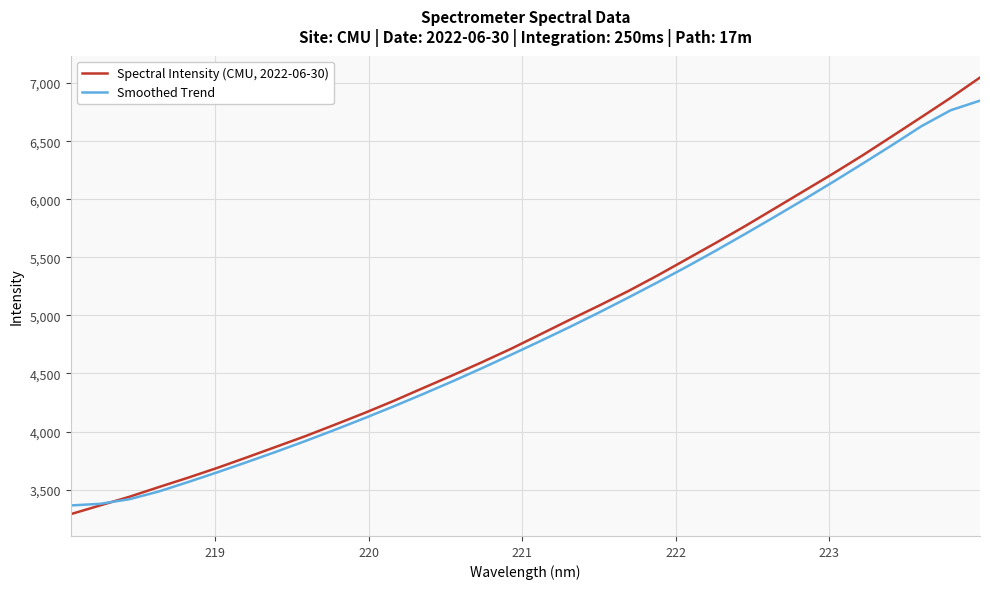

How many lines are shown in the chart?

2